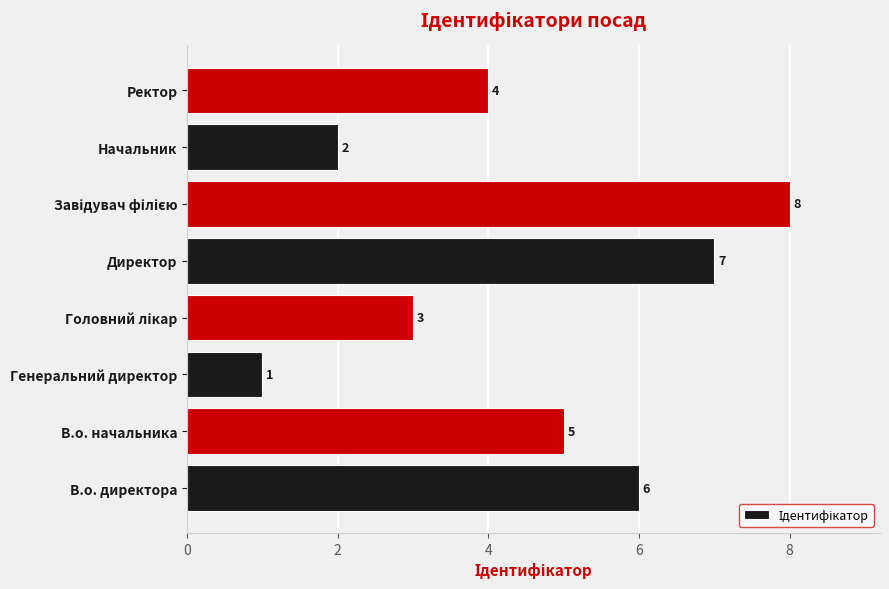

The value at Генеральний директор is 1. True or false?

True